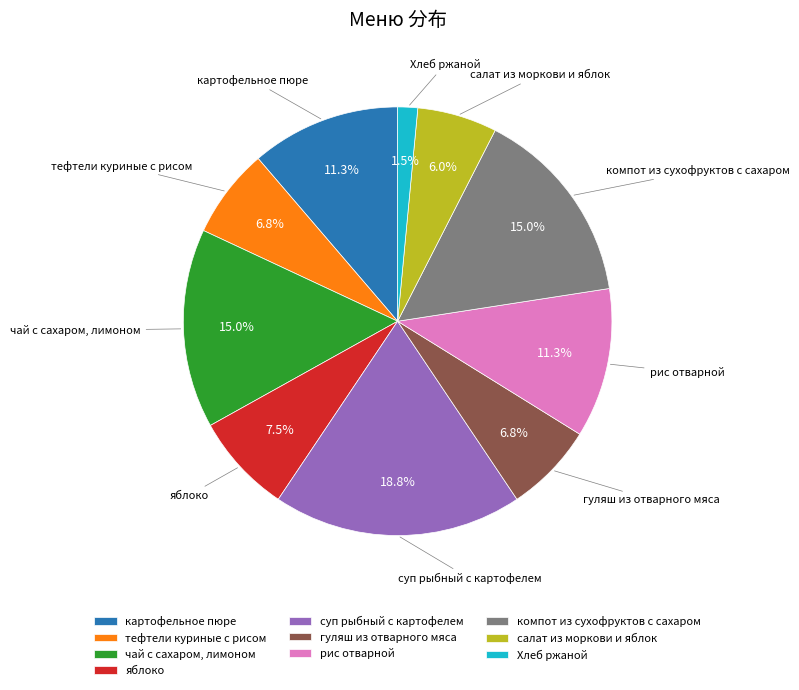

Which slice is the largest?

суп рыбный с картофелем